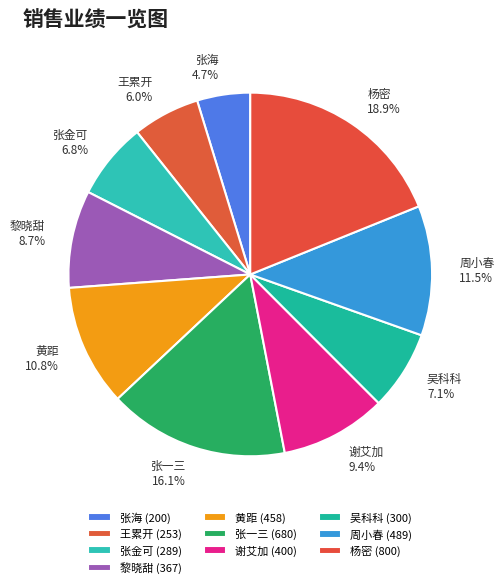

How many segments does this pie chart have?

10